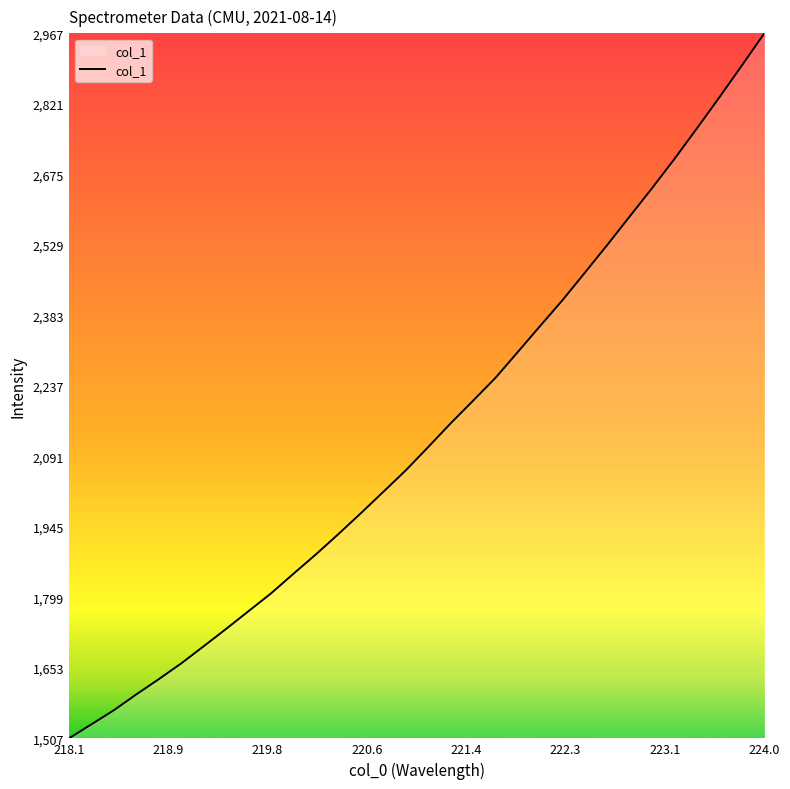

What is the maximum value shown in the chart?

2967.2